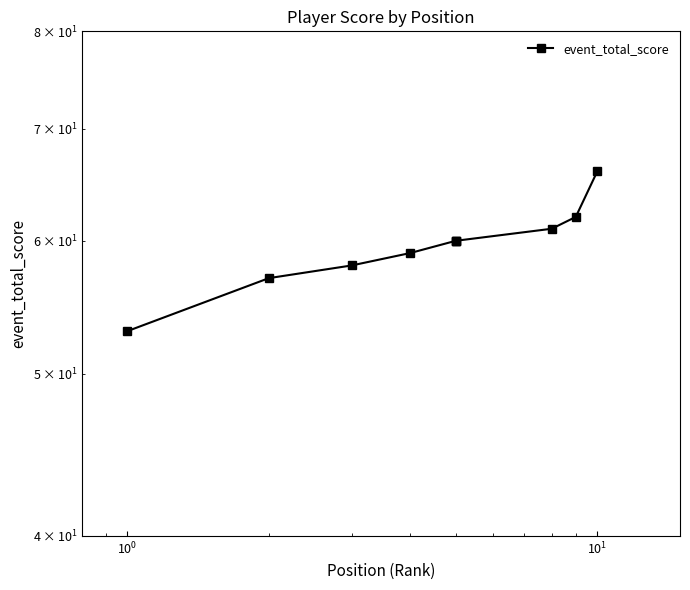

What is the value of the 9th point from the left?

62